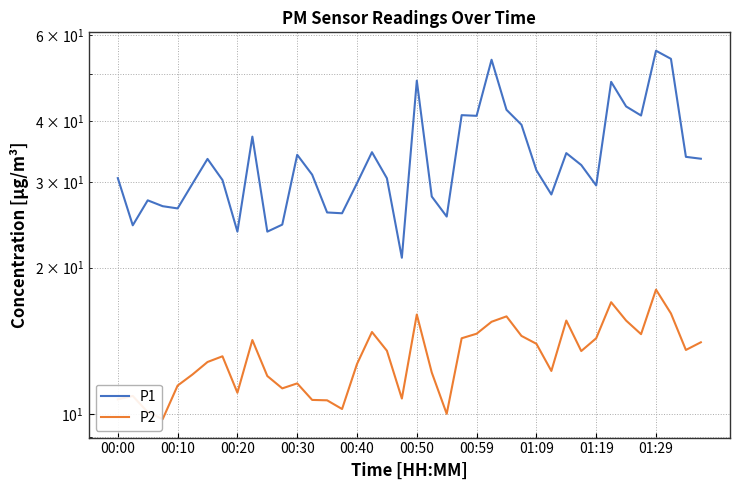

Between 36 and 00:20, which is larger?

36